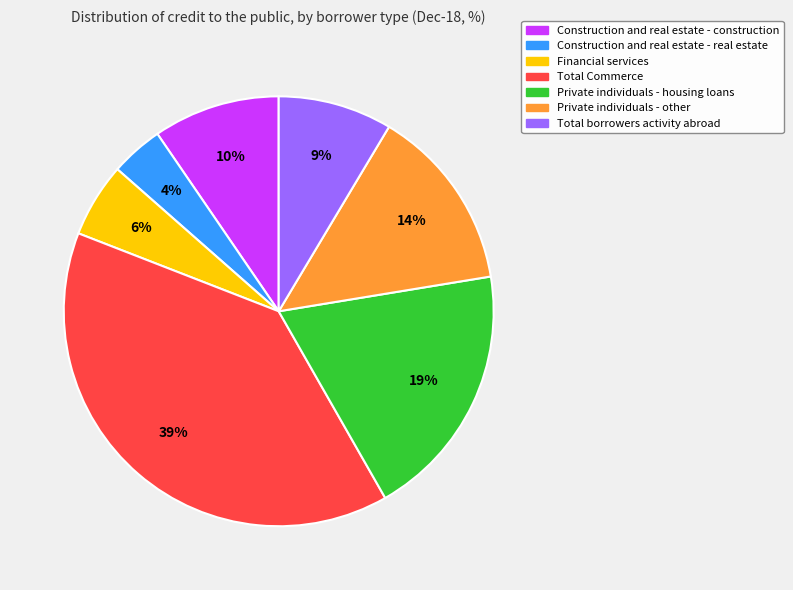

What is the largest slice in the pie chart?

Total Commerce